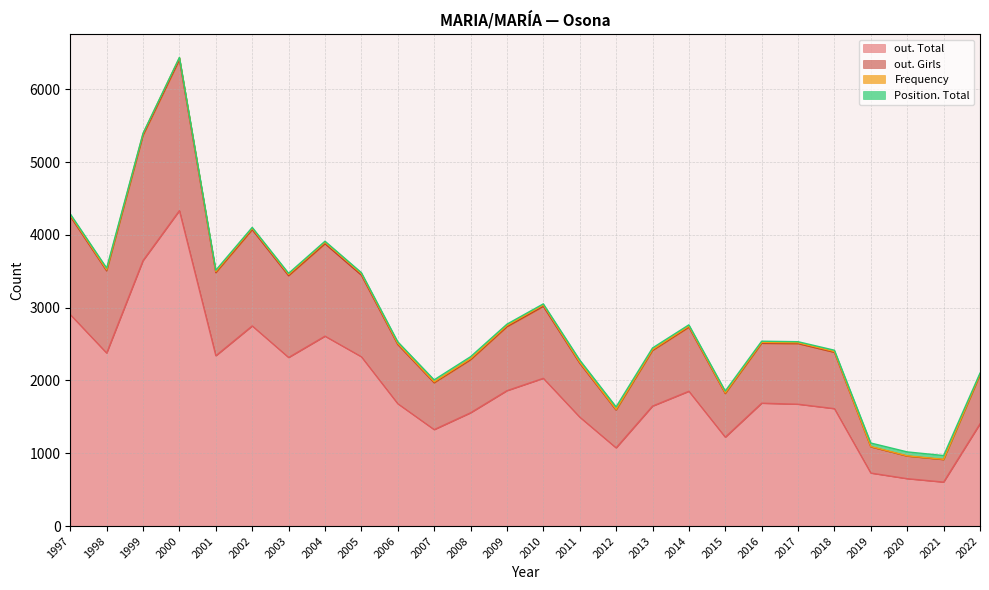

Which has a higher value, 2001 or 2021?

2001